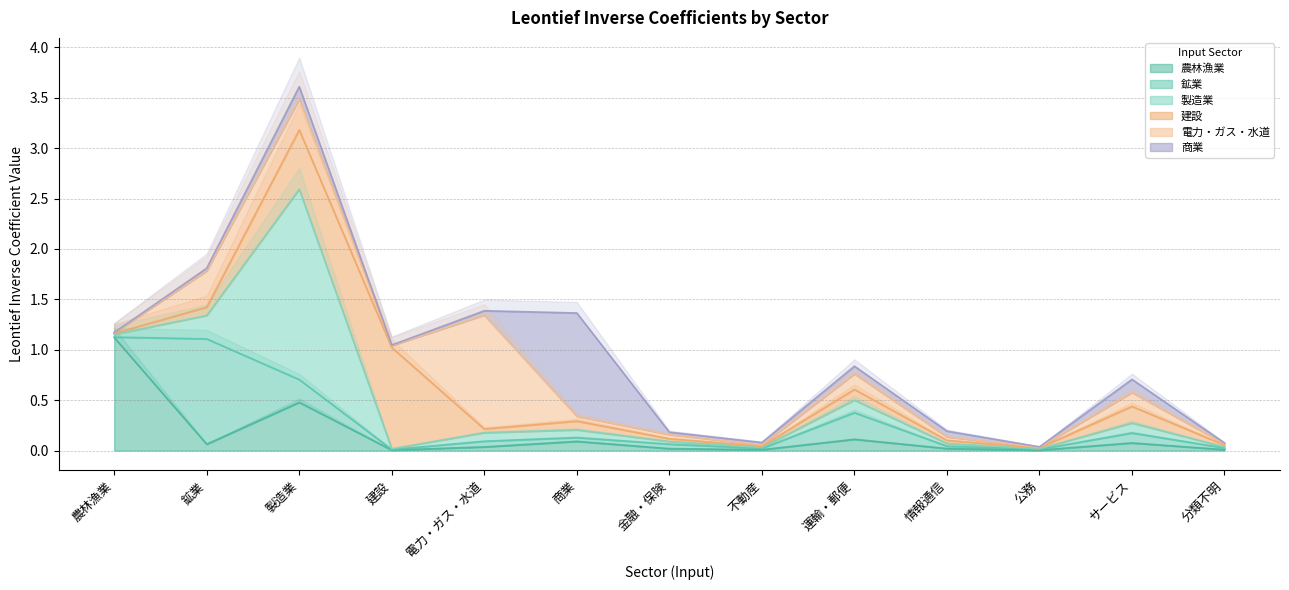

Rank the series by their maximum value, from lowest to highest.

建設, 商業, 鉱業, 農林漁業, 電力・ガス・水道, 製造業